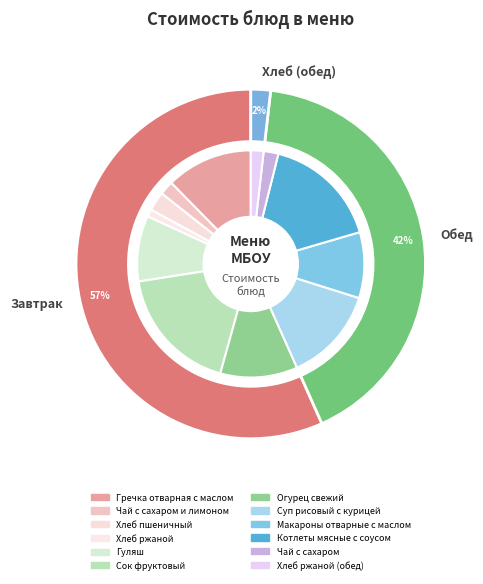

To the nearest percent, what portion does Чай с сахаром и лимоном represent?

2%